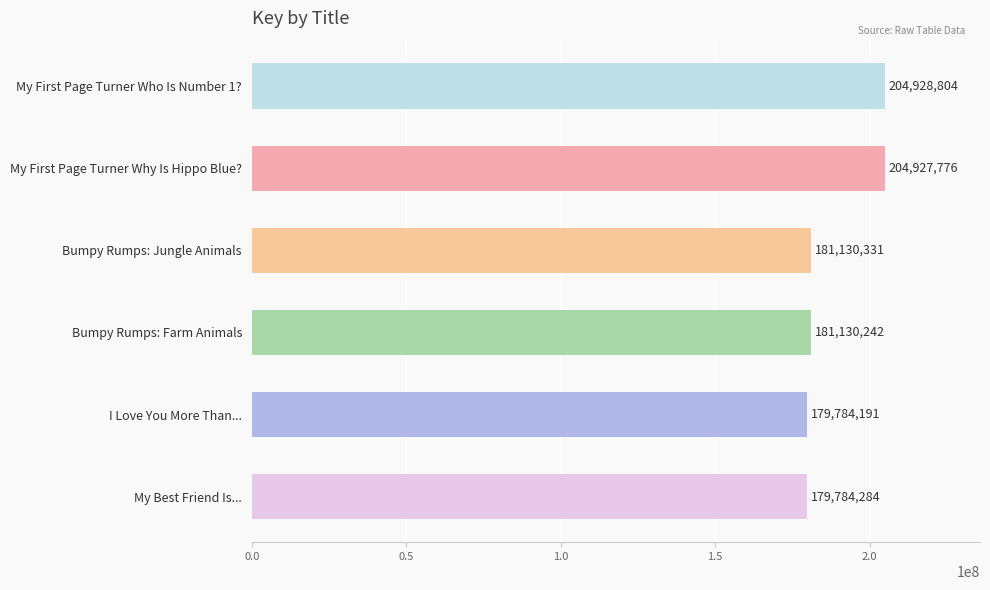

Reading top to bottom, extract all data points from this chart.

My First Page Turner Who Is Number 1?=204928804	My First Page Turner Why Is Hippo Blue?=204927776	Bumpy Rumps: Jungle Animals=181130331	Bumpy Rumps: Farm Animals=181130242	I Love You More Than...=179784191	My Best Friend Is...=179784284